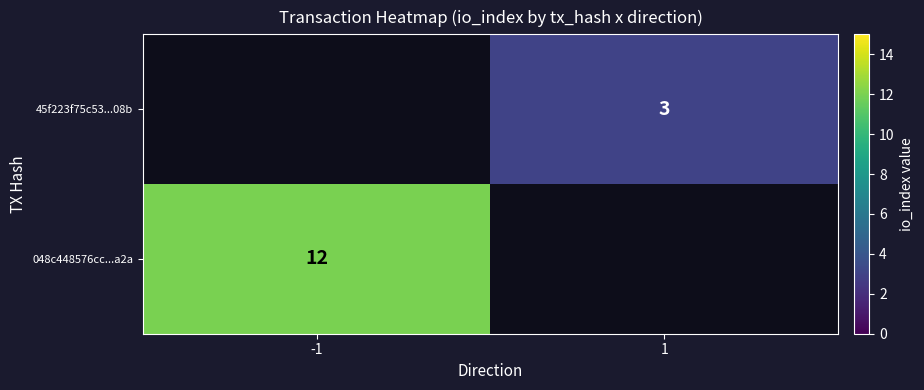

Is it true that 048c448576cc...a2a equals 12 at -1?

True